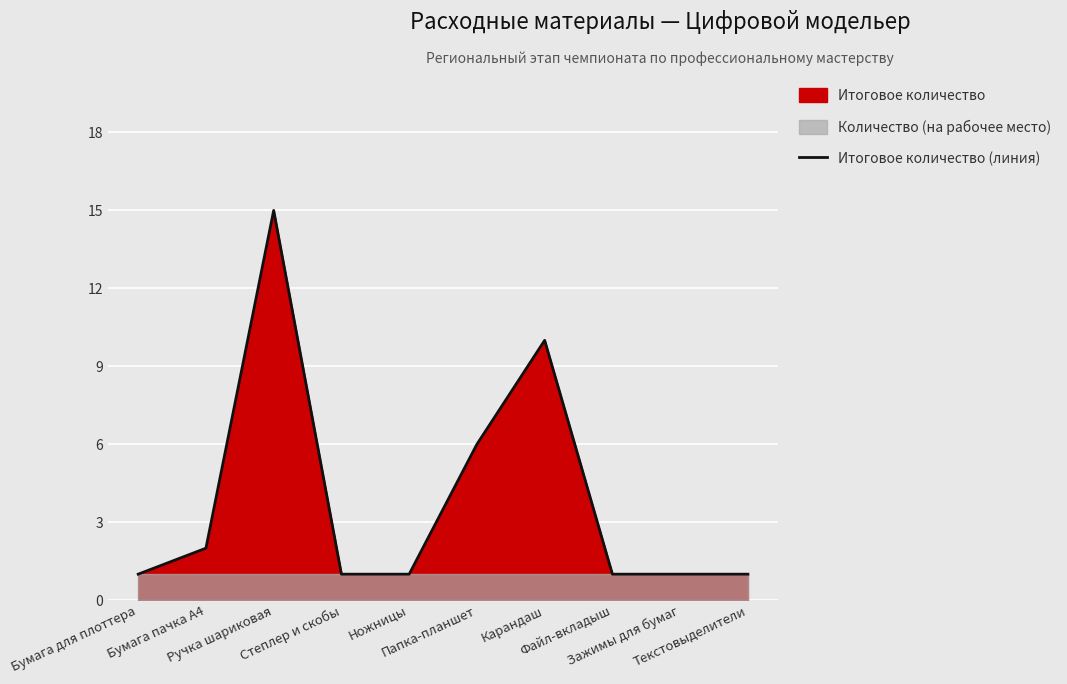

What is the smallest value displayed?

1